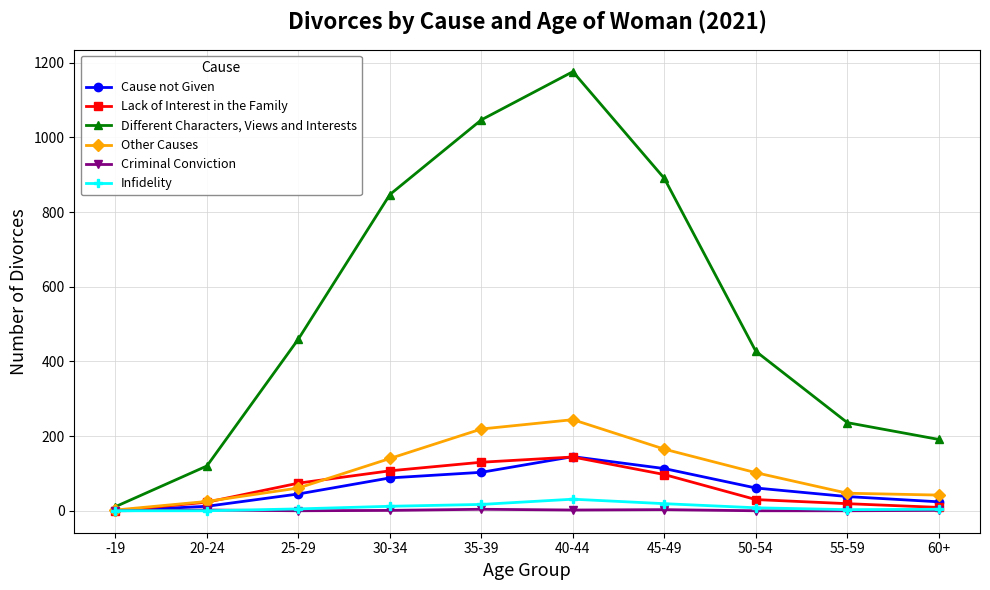

True or false: Infidelity has more than 0 points higher than both neighbors.

True